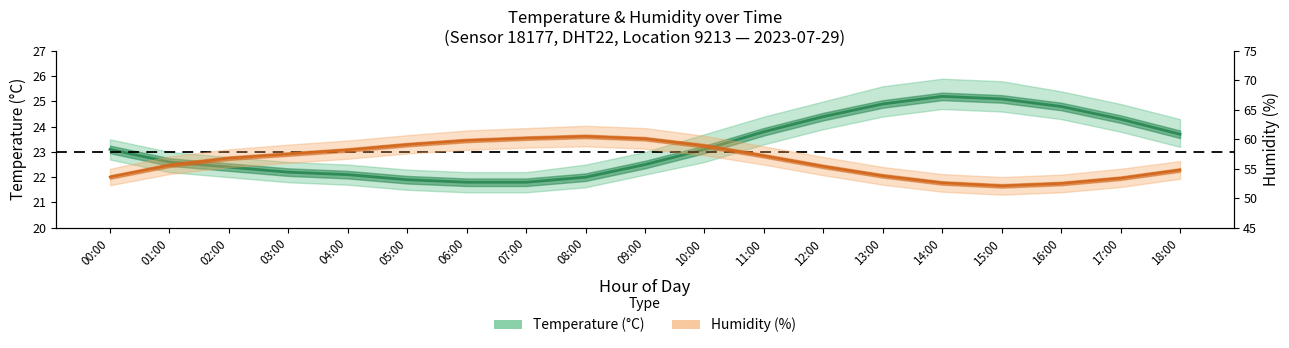

Rank the series by their maximum value, from lowest to highest.

Temperature, Humidity